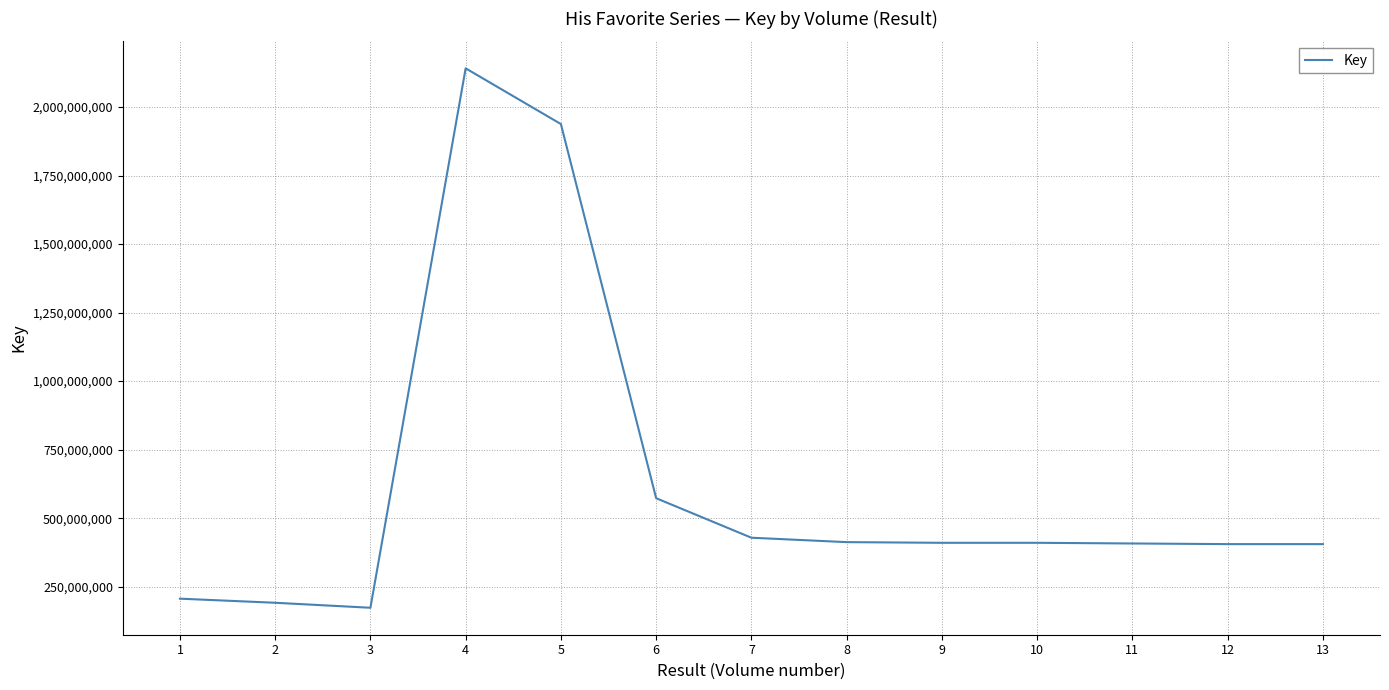

How many values are below 410096634?

6